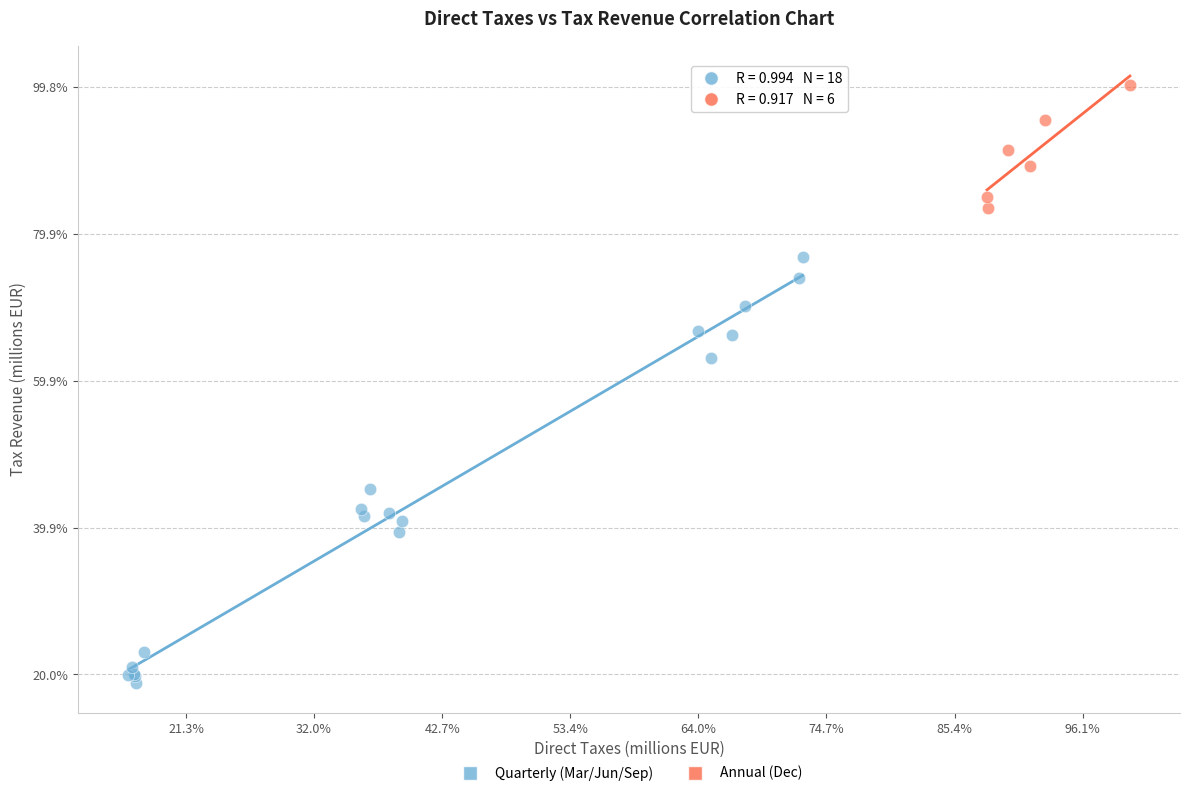

Which series has the largest Y range (max minus min)?

Quarterly (Mar/Jun/Sep)